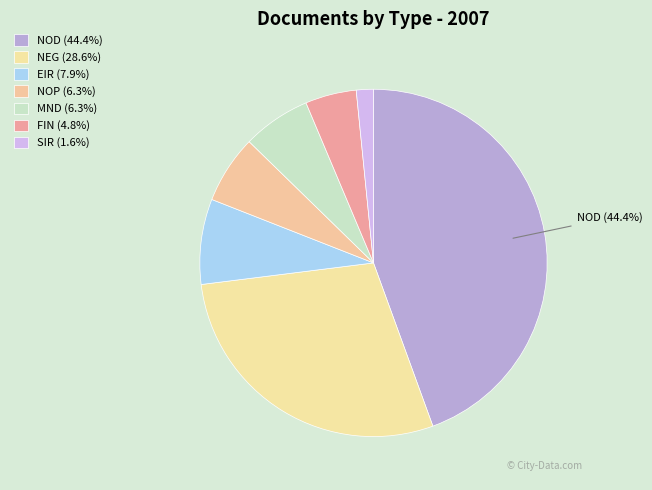

Is FIN the majority of the pie?

No